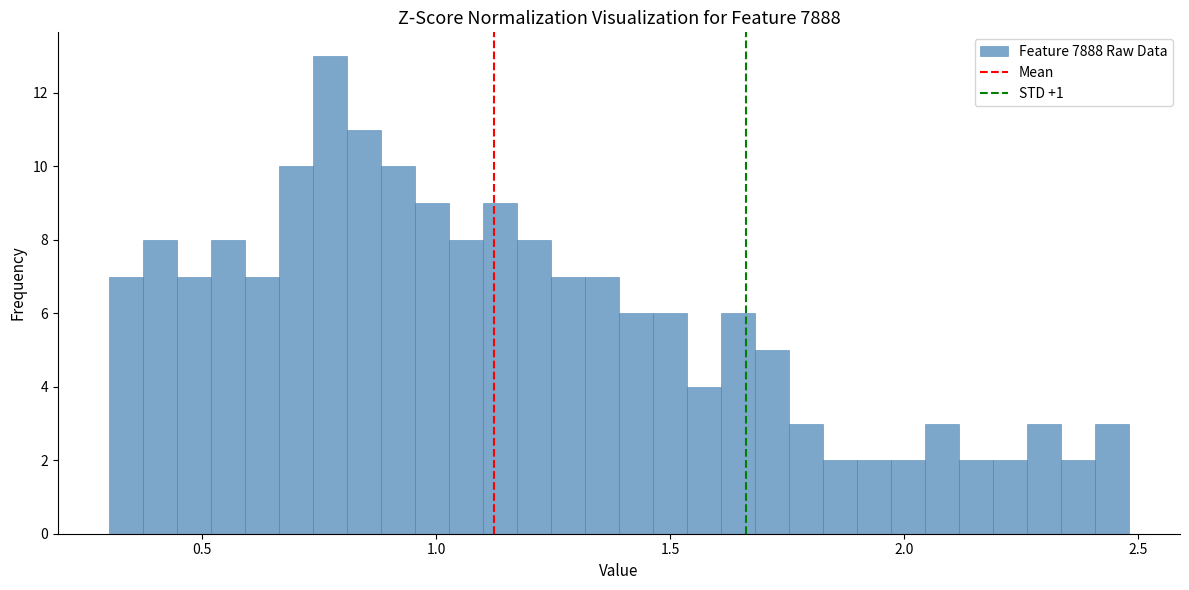

Around what value on the x-axis is the tallest bar? Give the approximate position of its centre, as read against the axis.

0.75